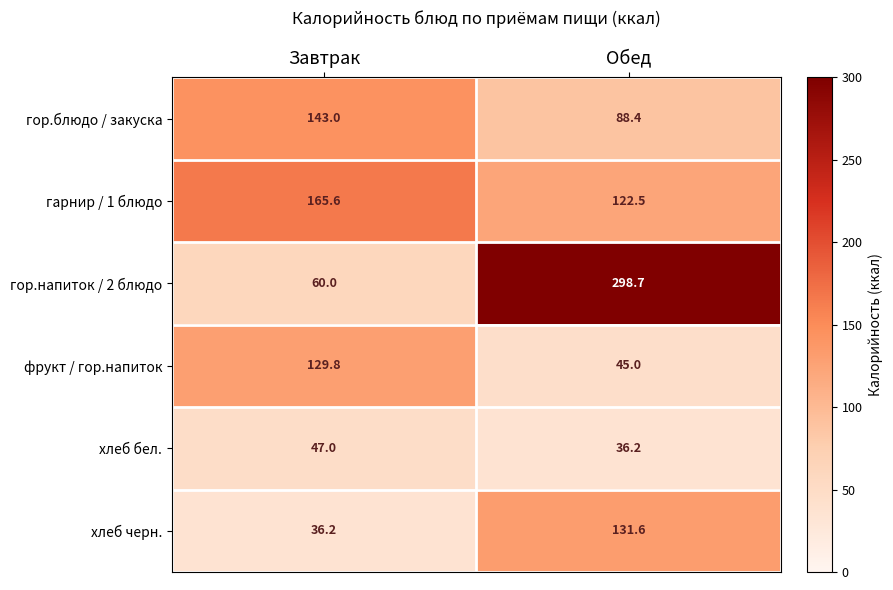

At which label is хлеб черн. closest to 83?

Завтрак